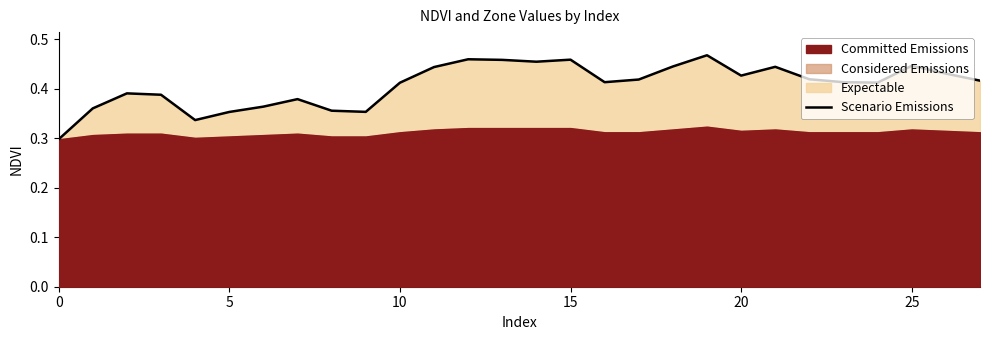

What is the smallest value displayed?

0.3